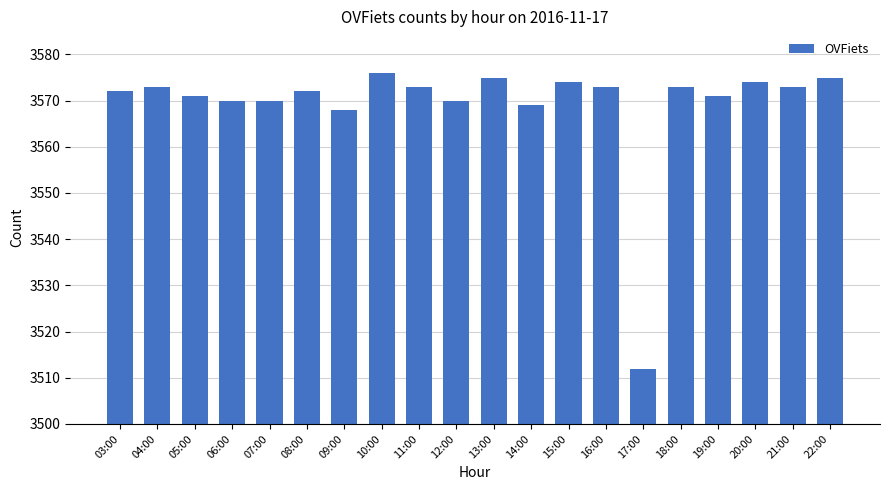

How many series are shown in this chart?

1